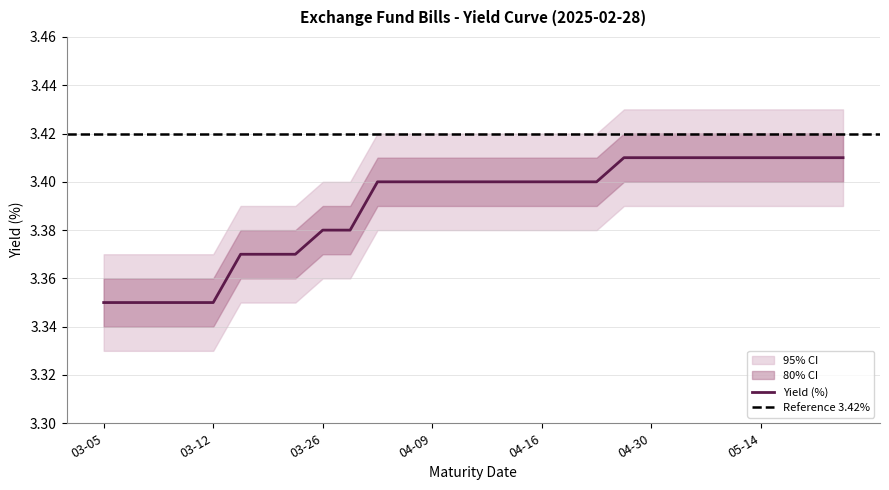

The value at 2025-04-09 is 5.1. True or false?

False